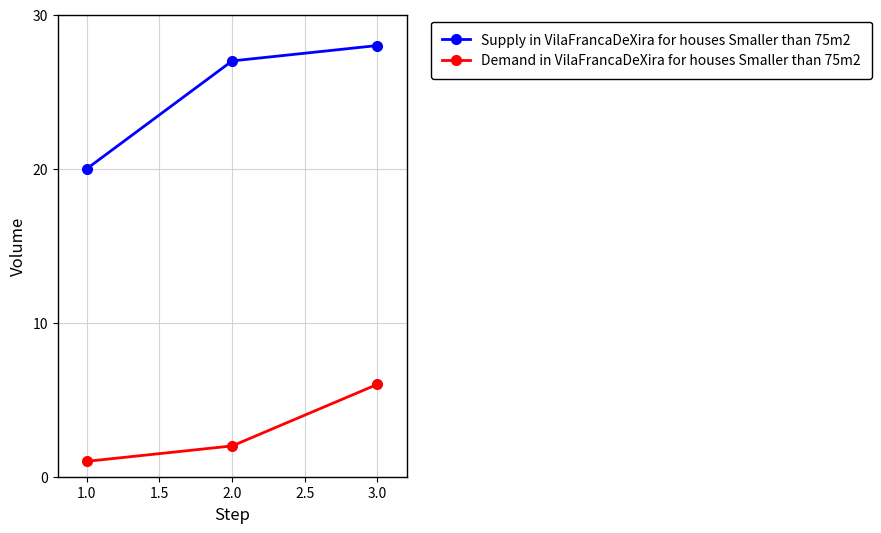

Which series changed the most between 1.0 and 2.0?

Supply in VilaFrancaDeXira for houses Smaller than 75m2